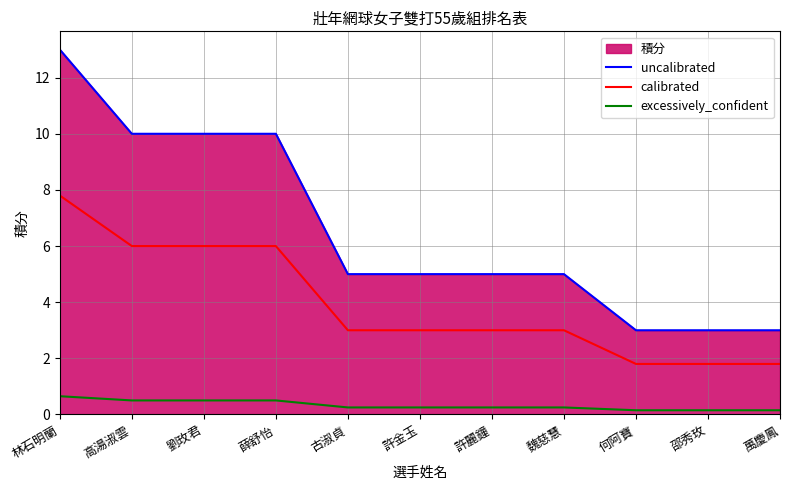

Reading left to right, extract all data points from this chart.

uncalibrated: 林石明蘭=13.0	高湯淑雲=10.0	劉玫君=10.0	薛舒怡=10.0	古淑貞=5.0	許金玉=5.0	許麗鐘=5.0	魏慈慧=5.0	何阿寶=3.0	邵秀玫=3.0	萬慶鳳=3.0
calibrated: 林石明蘭=7.8	高湯淑雲=6.0	劉玫君=6.0	薛舒怡=6.0	古淑貞=3.0	許金玉=3.0	許麗鐘=3.0	魏慈慧=3.0	何阿寶=1.8	邵秀玫=1.8	萬慶鳳=1.8
excessively_confident: 林石明蘭=0.7	高湯淑雲=0.5	劉玫君=0.5	薛舒怡=0.5	古淑貞=0.2	許金玉=0.2	許麗鐘=0.2	魏慈慧=0.2	何阿寶=0.2	邵秀玫=0.2	萬慶鳳=0.2